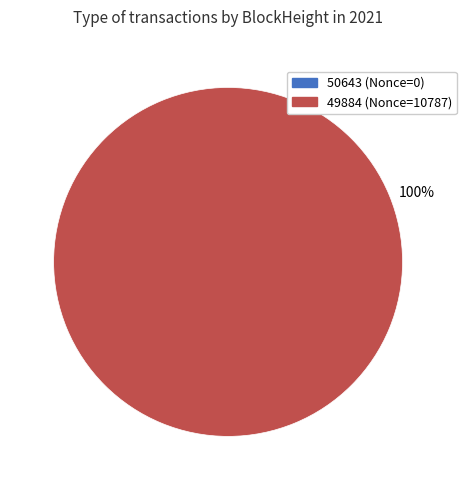

To the nearest percent, what portion does 49884 represent?

100%